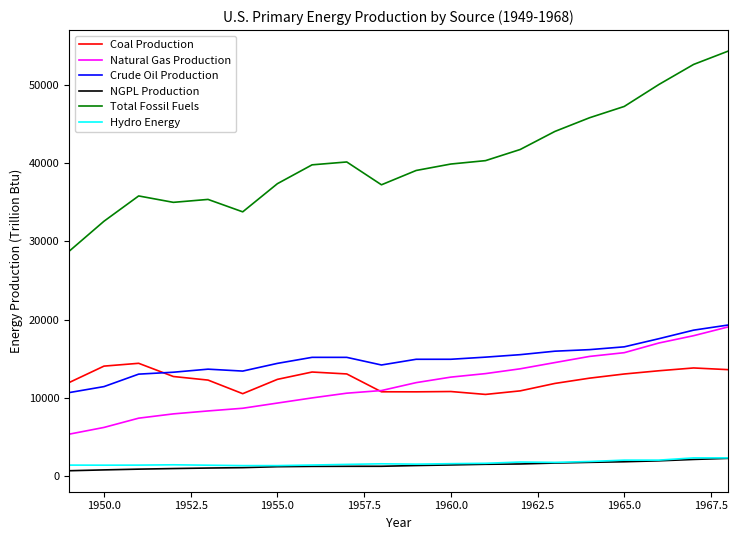

Which series has the largest total across all categories?

Total Fossil Fuels